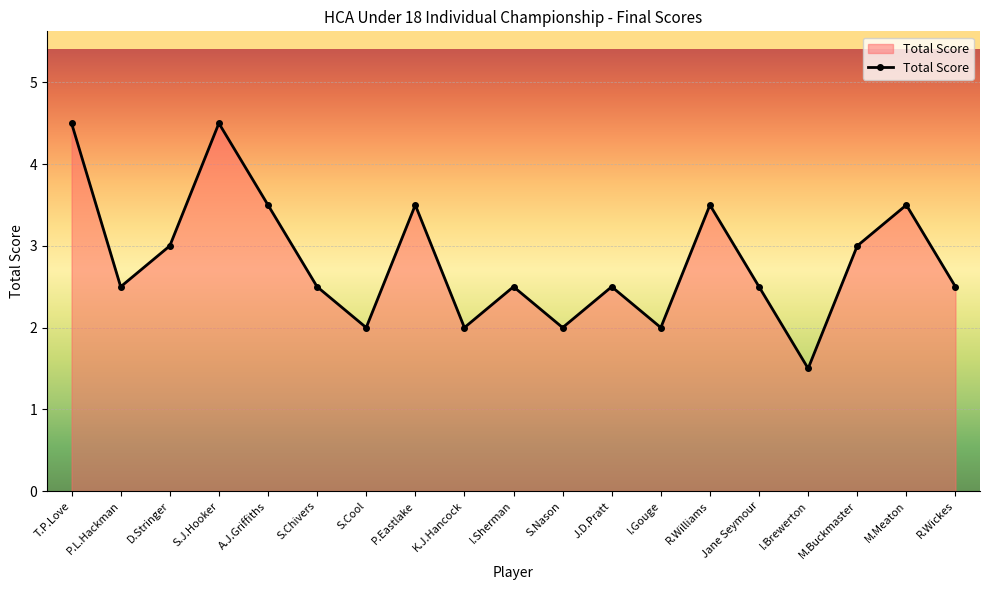

Which has a higher value, I.Brewerton or D.Stringer?

D.Stringer